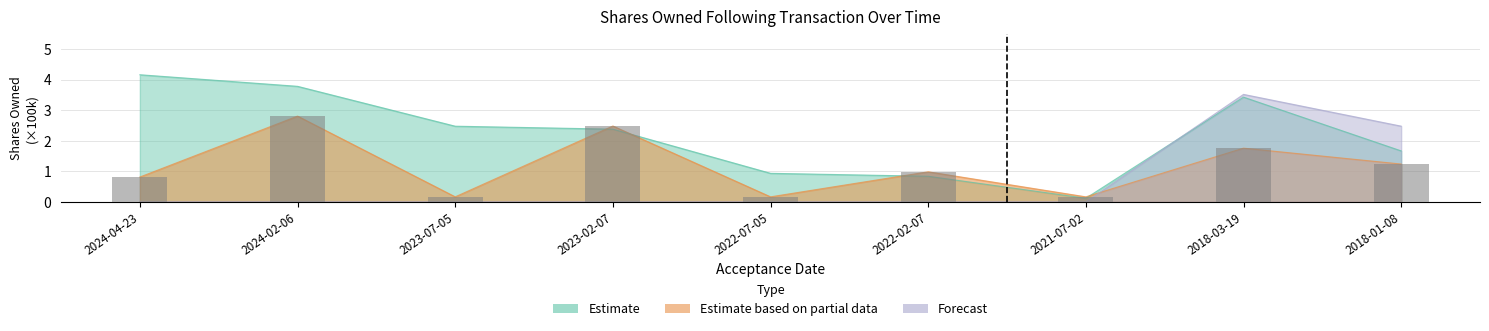

At how many categories does at least one series exceed 2?

6